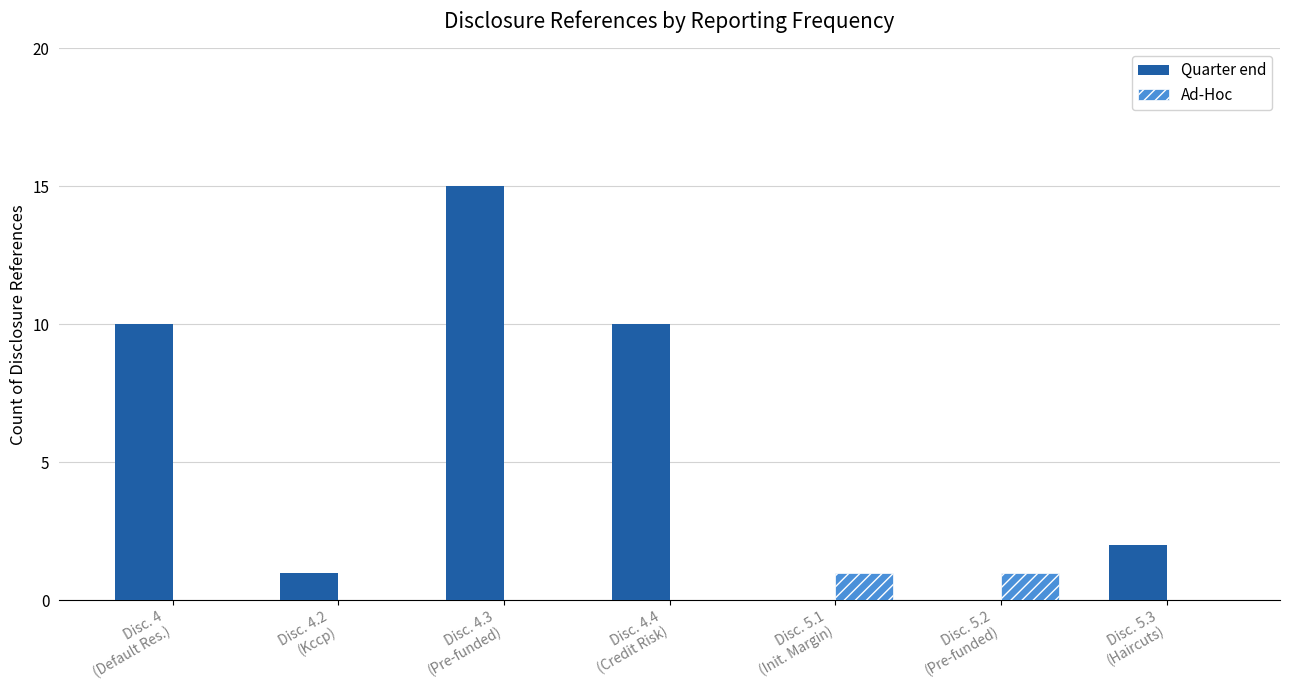

Count the number of data series in this chart.

2